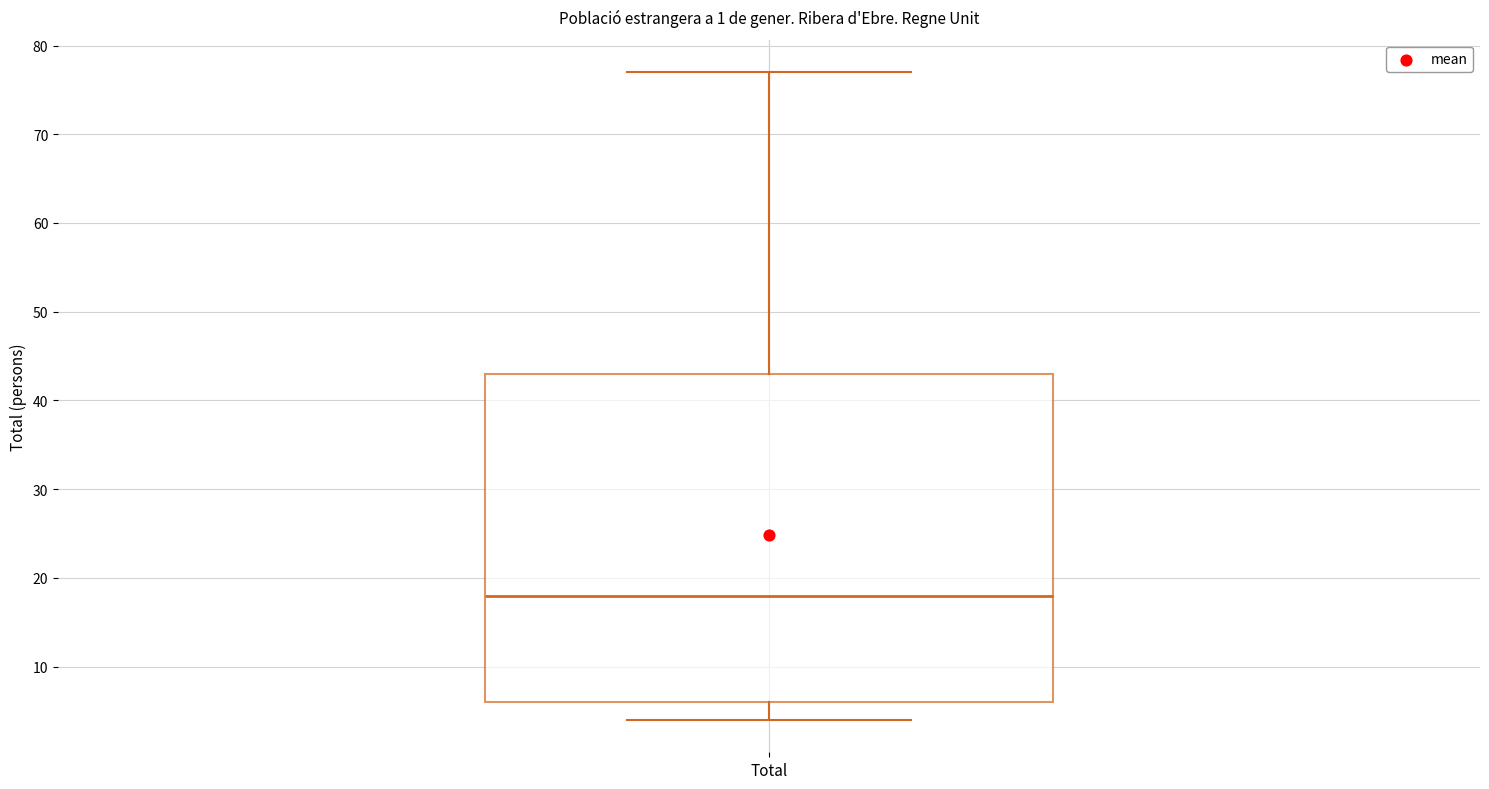

Transcribe this box plot: give where the median line is, the range the box spans, and where the two whiskers end, as read against the y-axis. The values are not printed on the chart, so give them approximately, as read against the axis.

median 18, box 6 to 43, whiskers 4 to 77